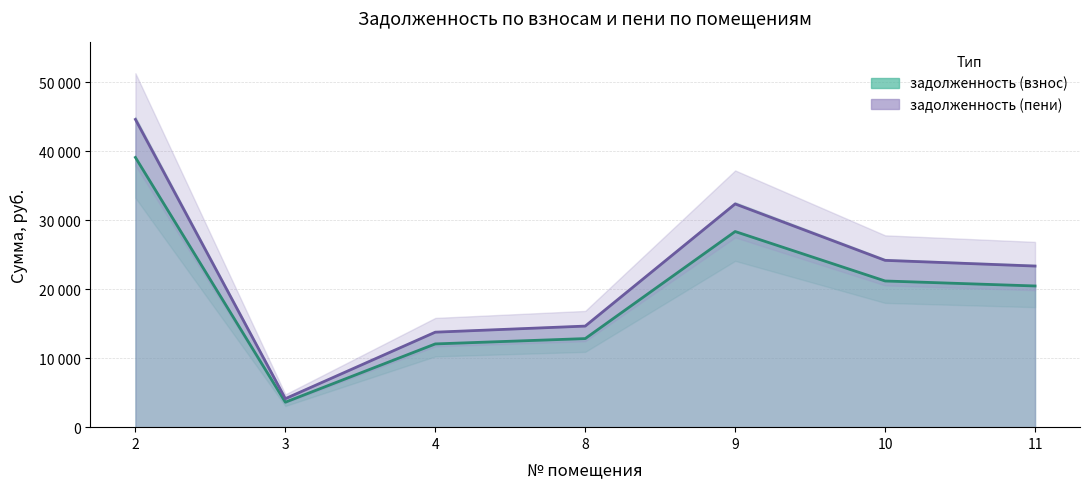

At 11, list the series in order from largest to smallest.

задолженность (пени), задолженность (взнос)